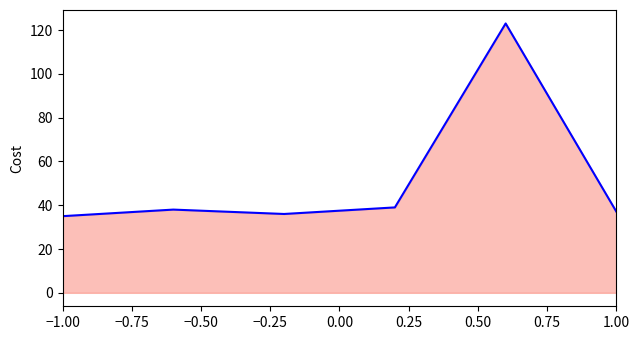

What is the difference between the second highest and second lowest values?

3